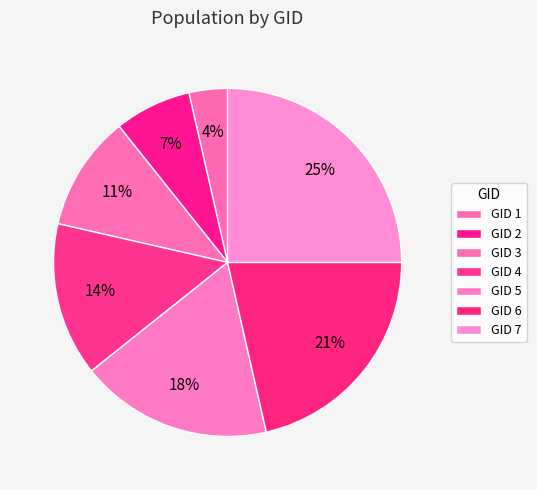

Does any single category account for the majority?

No